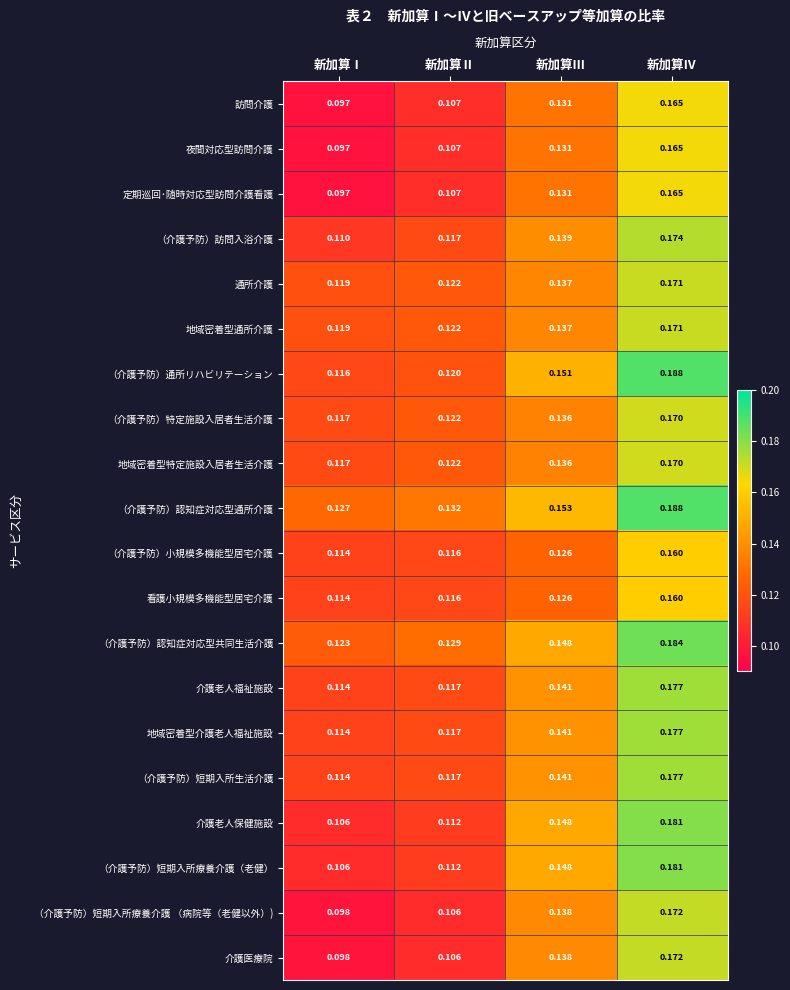

Rank the categories by 訪問介護 value from highest to lowest.

新加算Ⅳ, 新加算Ⅲ, 新加算Ⅱ, 新加算Ⅰ